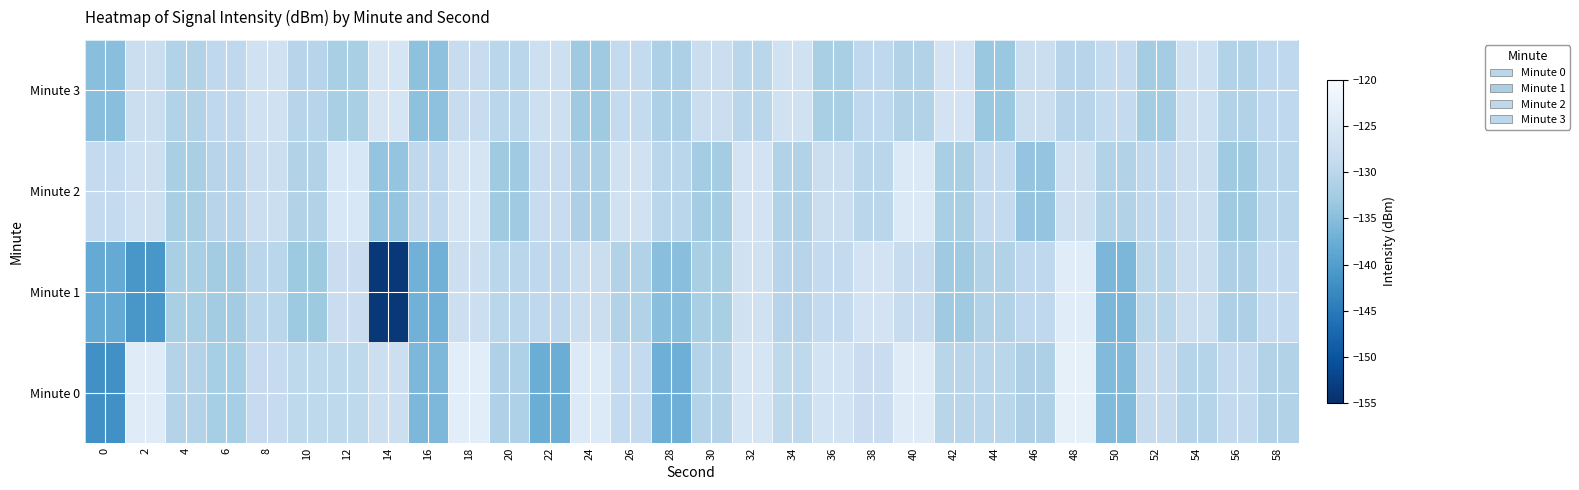

Reading right to left, list all the values displayed in this chart.

Minute 0: 58=-131.0	56=-129.2	54=-130.6	52=-128.6	50=-135.7	48=-123.1	46=-131.5	44=-130.2	42=-130.3	40=-124.3	38=-128.1	36=-126.6	34=-129.6	32=-126.0	30=-130.8	28=-137.3	26=-129.0	24=-124.9	22=-137.6	20=-131.4	18=-123.9	16=-135.9	14=-127.8	12=-129.6	10=-129.6	8=-128.8	6=-132.2	4=-130.7	2=-124.3	0=-141.9
Minute 1: 58=-129.0	56=-131.5	54=-128.0	52=-130.0	50=-136.0	48=-124.0	46=-129.5	44=-131.0	42=-133.0	40=-128.5	38=-126.5	36=-129.0	34=-130.5	32=-127.0	30=-132.0	28=-135.0	26=-131.0	24=-128.0	22=-129.5	20=-130.0	18=-127.7	16=-137.0	14=-153.8	12=-128.1	10=-133.2	8=-130.0	6=-132.6	4=-131.9	2=-141.2	0=-138.1
Minute 2: 58=-130.0	56=-133.0	54=-128.0	52=-129.5	50=-131.0	48=-127.5	46=-134.0	44=-129.0	42=-132.0	40=-125.0	38=-130.0	36=-128.0	34=-131.0	32=-126.5	30=-132.5	28=-130.0	26=-127.0	24=-131.5	22=-128.5	20=-133.0	18=-126.0	16=-129.5	14=-134.0	12=-125.5	10=-131.0	8=-128.0	6=-130.5	4=-132.0	2=-127.5	0=-129.0
Minute 3: 58=-129.5	56=-131.0	54=-127.5	52=-132.5	50=-129.0	48=-130.5	46=-128.0	44=-133.5	42=-126.5	40=-131.0	38=-129.5	36=-132.0	34=-127.0	32=-130.0	30=-128.0	28=-131.5	26=-129.0	24=-133.0	22=-127.5	20=-130.0	18=-128.5	16=-134.5	14=-126.0	12=-132.0	10=-130.5	8=-127.0	6=-129.5	4=-131.0	2=-128.0	0=-135.0